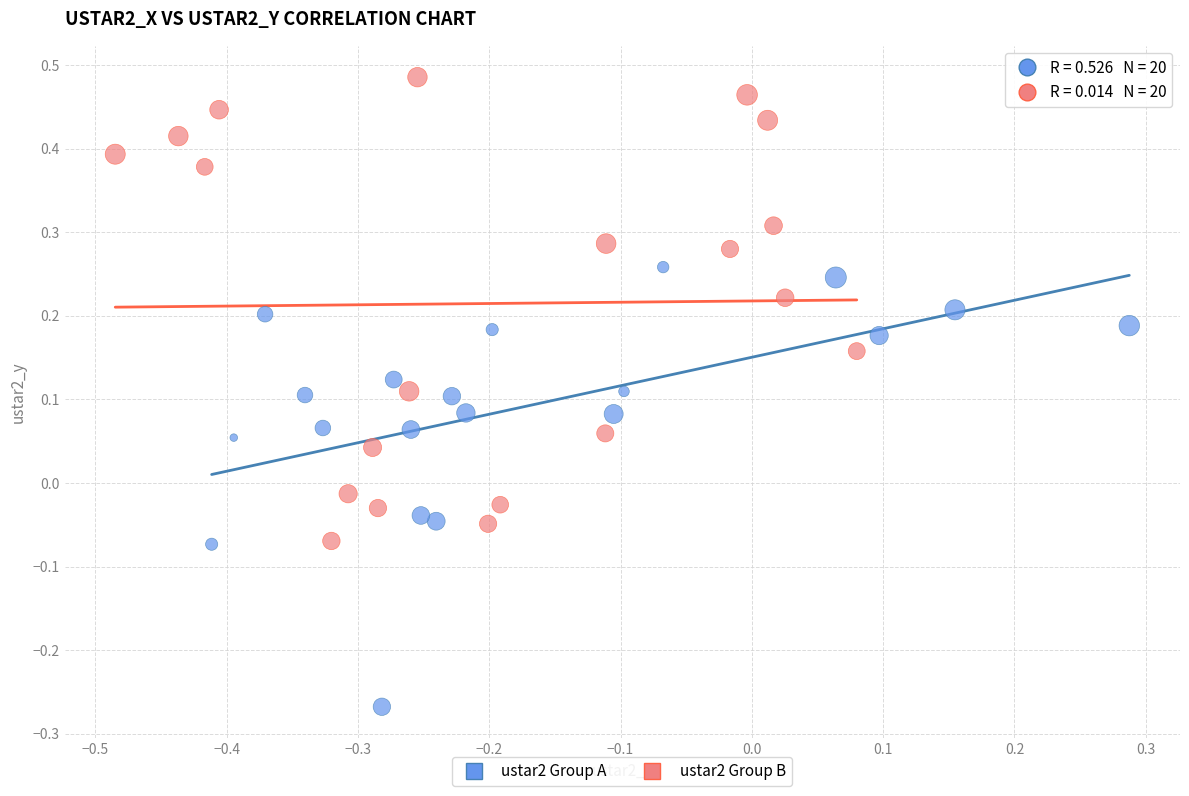

Which series has the widest spread of Y values?

ustar2 Group B